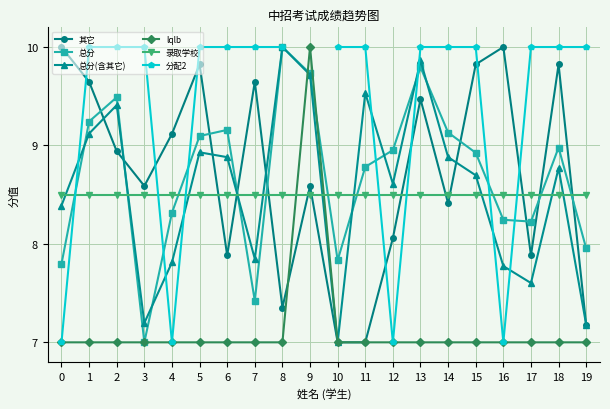

Where do 总分 and 录取学校 first cross each other?

0 and 1